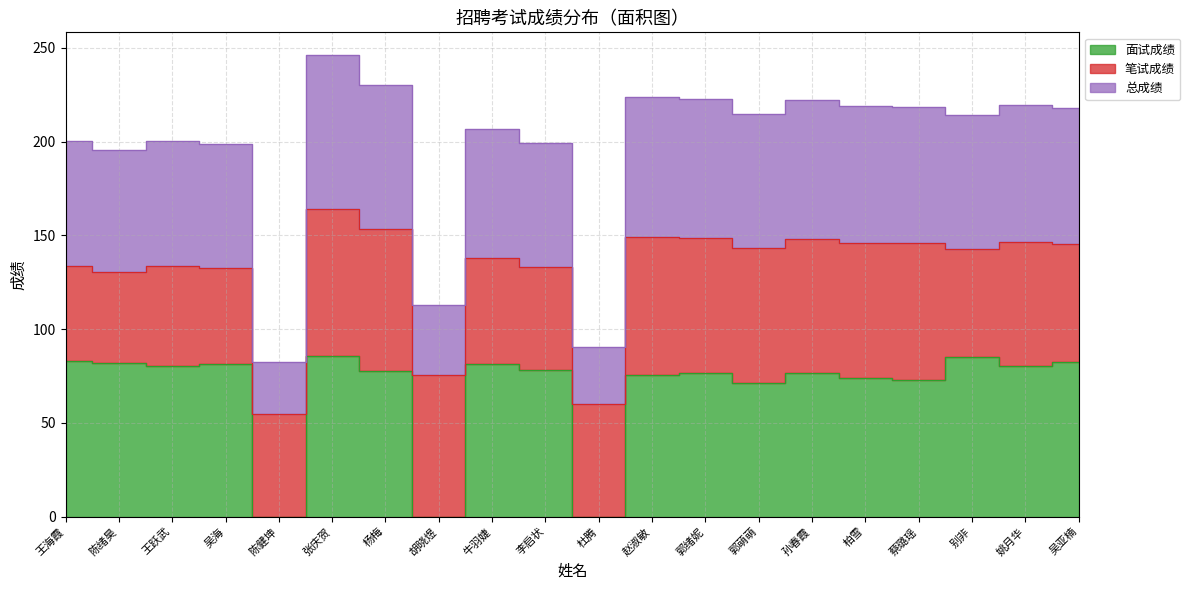

At which category is the sum across all series the highest?

张庆贺